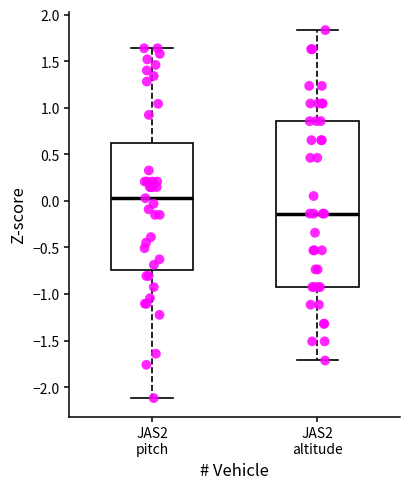

Where is the lower edge of the box for JAS2 pitch on the y-axis? The values are not printed on the chart, so give them approximately, as read against the axis.

-0.75